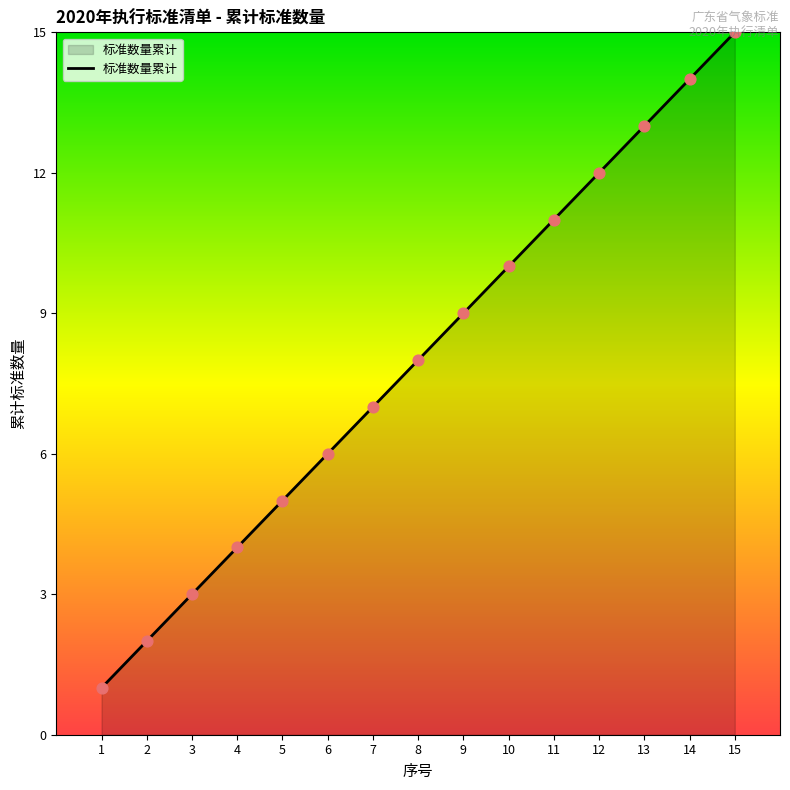

What is the change in value from 2 to 7?

+5